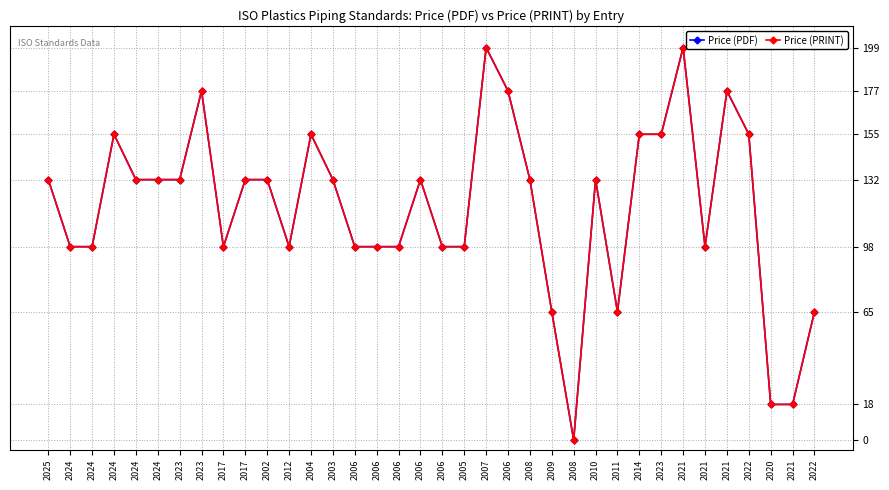

At how many categories does at least one series exceed 141?

10